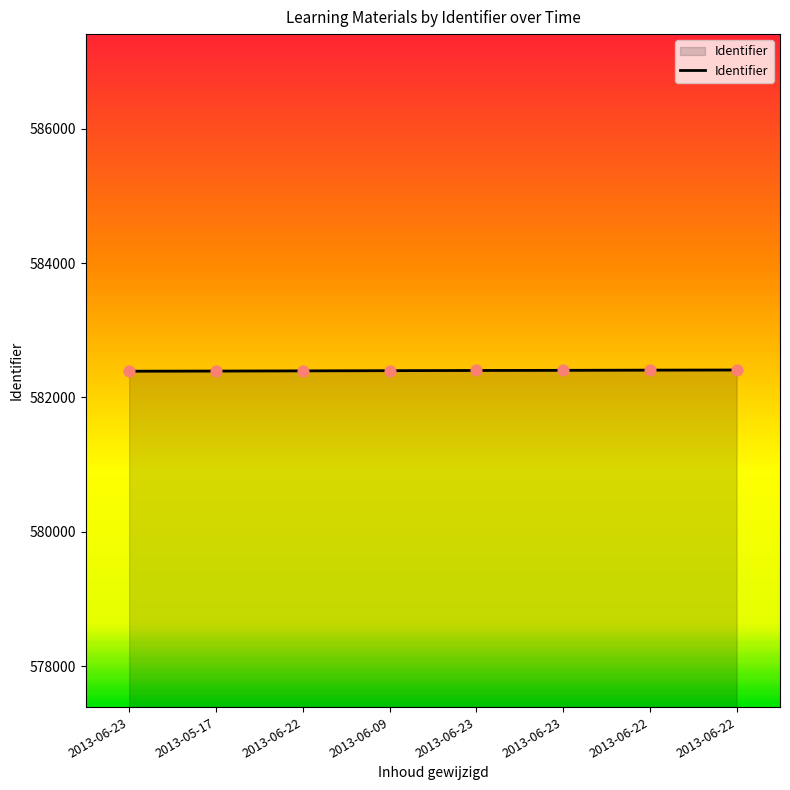

What is the ratio of the value at 2013-06-23 to the value at 2013-06-22?

1.0